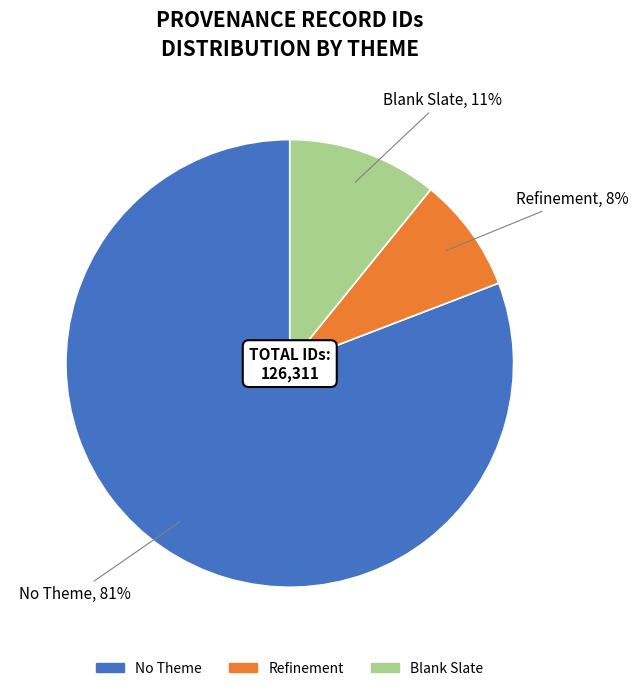

Is there any slice that represents more than half of the pie?

Yes